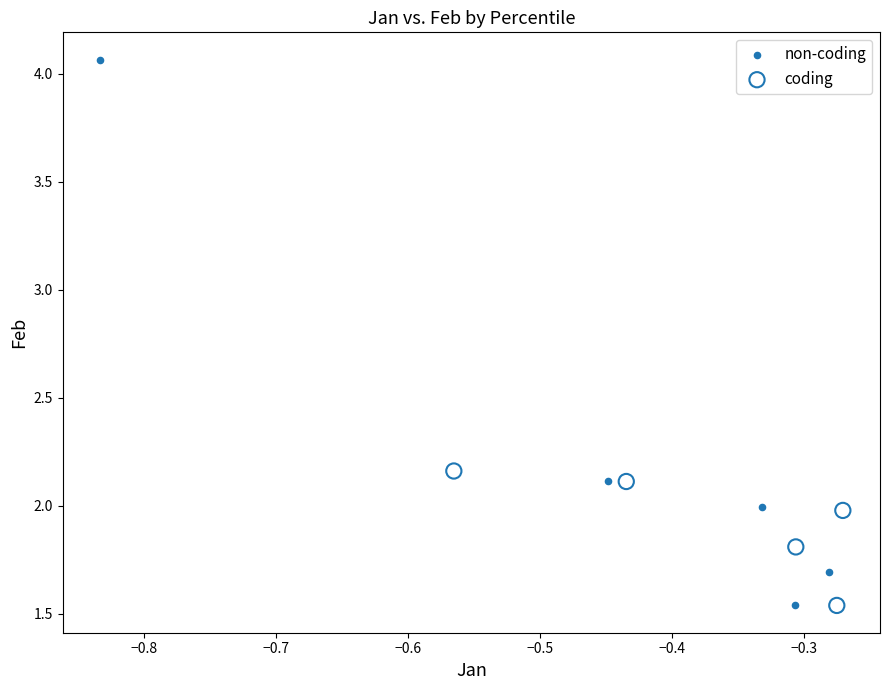

Which series has the largest Y range (max minus min)?

non-coding